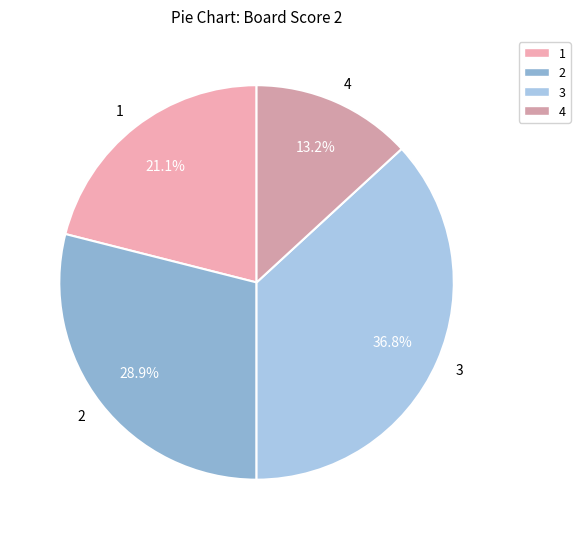

To the nearest percent, what is the average slice percentage?

25%